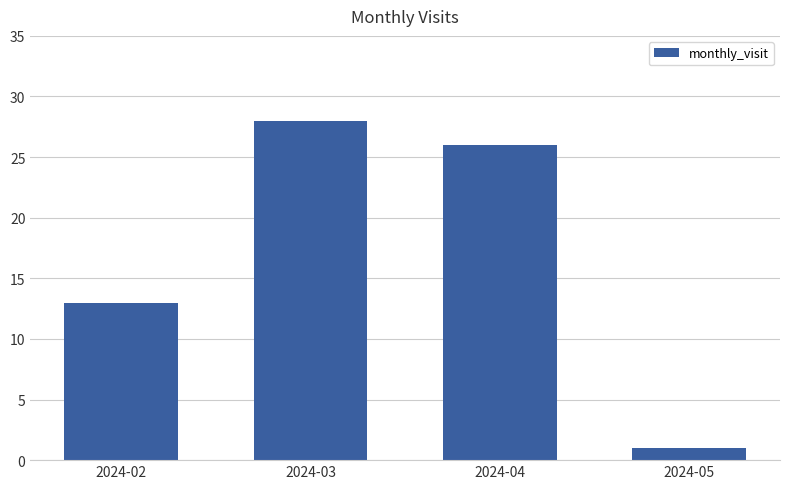

What is the difference between the values at 2024-04 and 2024-03?

2